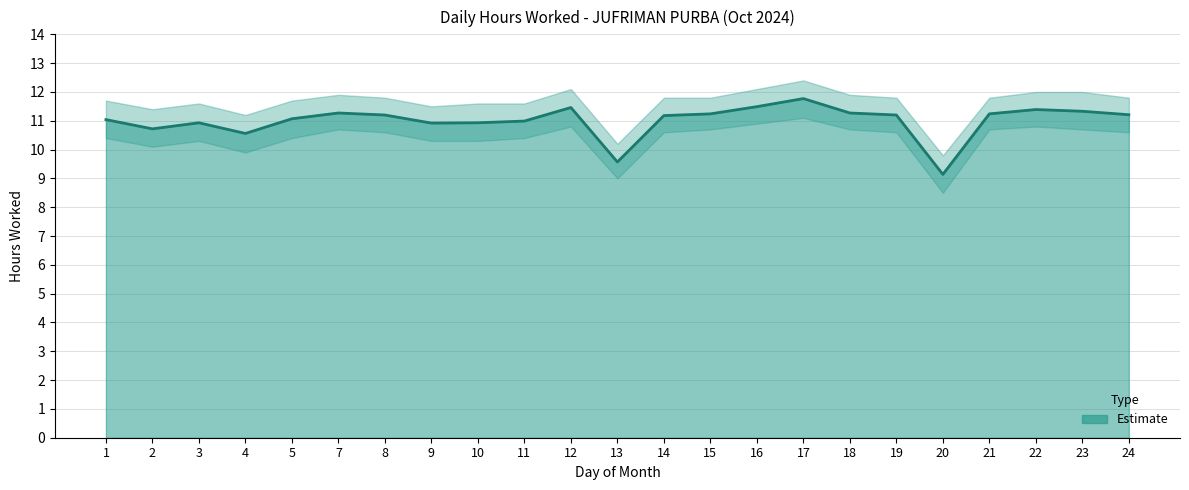

What is the difference between the highest and lowest values at 20?

1.3